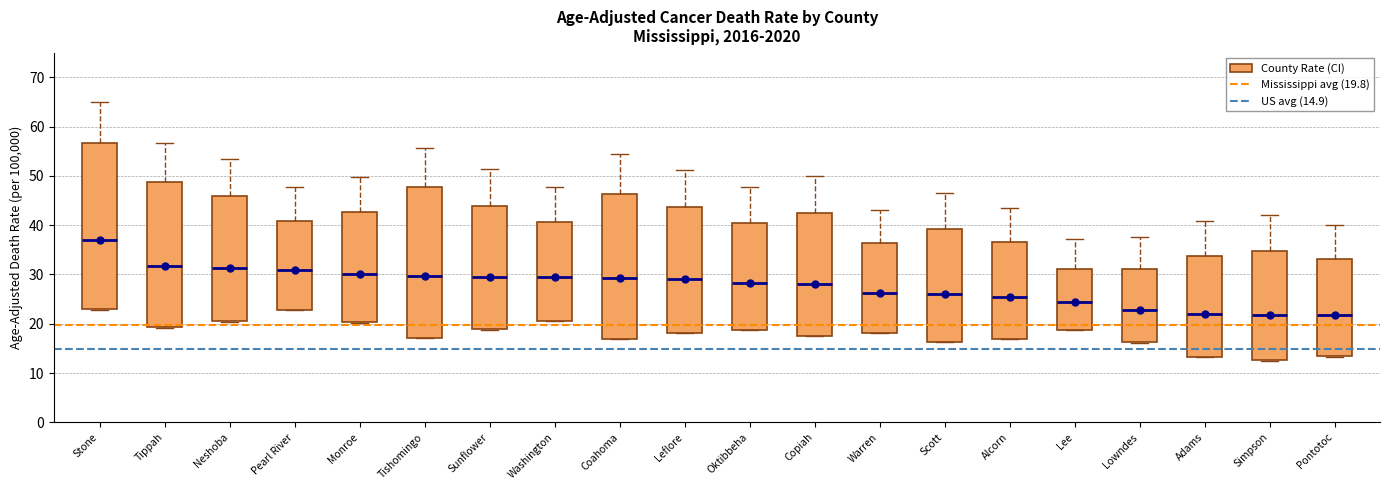

Comparing the boxes themselves (not the whiskers), which one is the tallest?

Stone